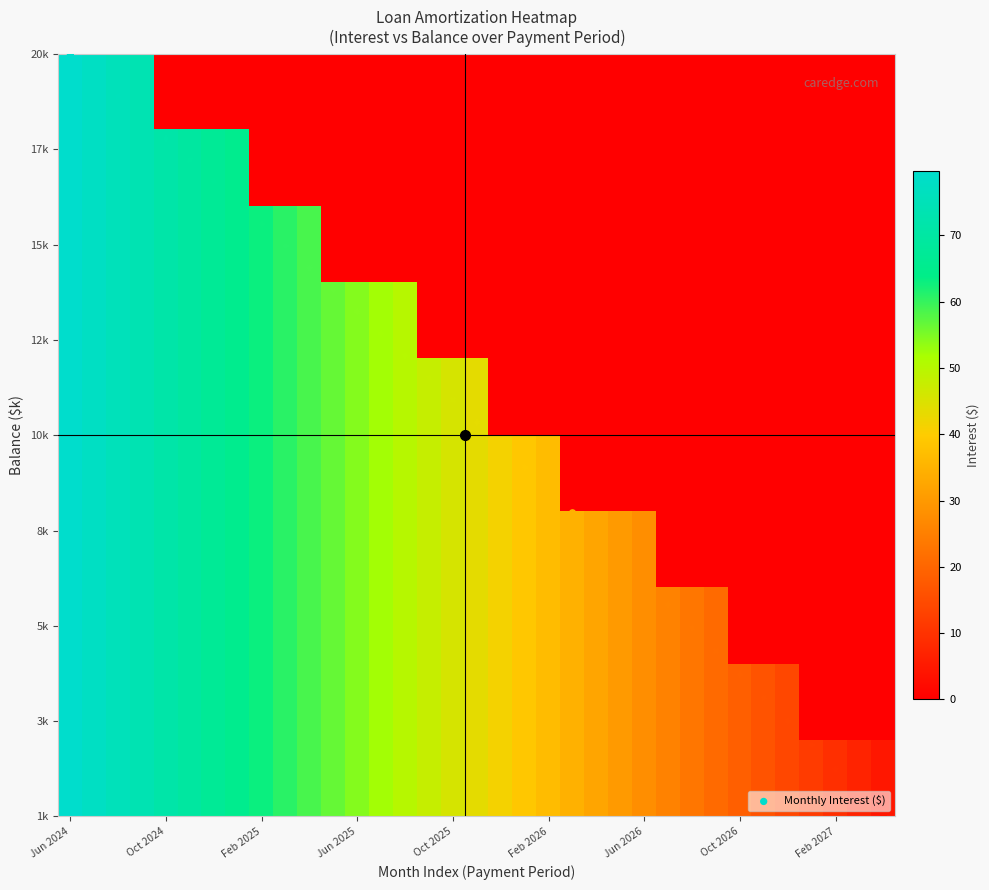

Count the number of categories in the chart.

35